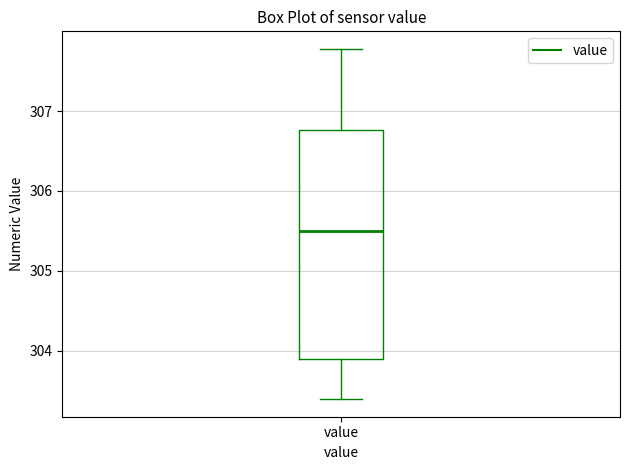

Transcribe this box plot: give where the median line is, the range the box spans, and where the two whiskers end, as read against the y-axis. The values are not printed on the chart, so give them approximately, as read against the axis.

median 305.5, box 303.9 to 306.8, whiskers 303.4 to 307.8